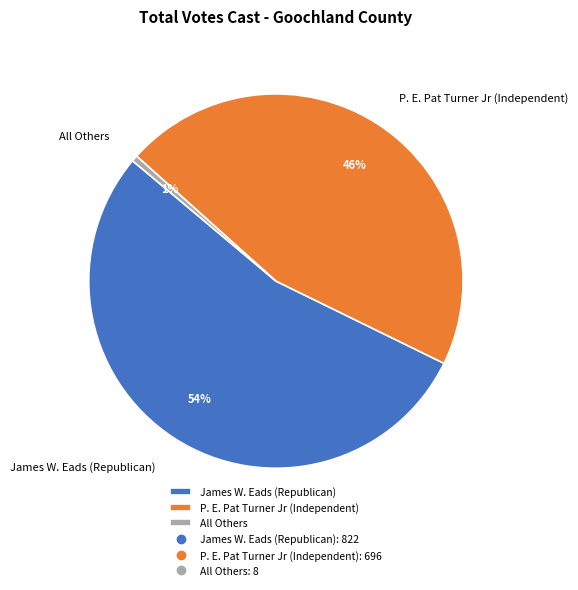

What is the majority slice?

James W. Eads (Republican)